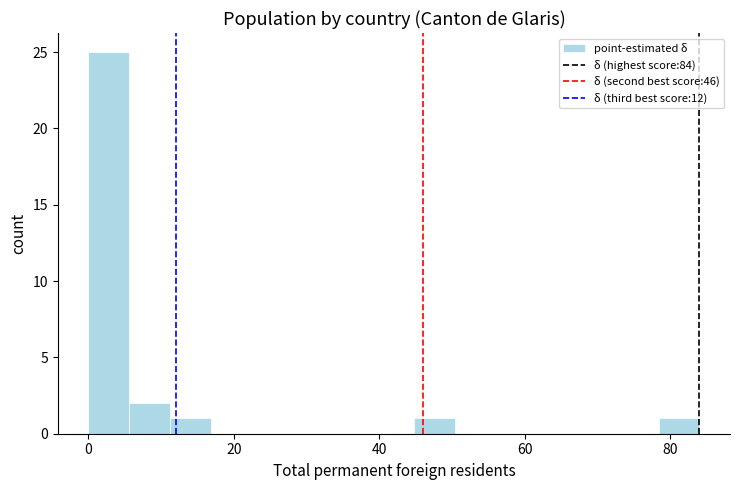

Around what value on the x-axis is the tallest bar? Give the approximate position of its centre, as read against the axis.

2